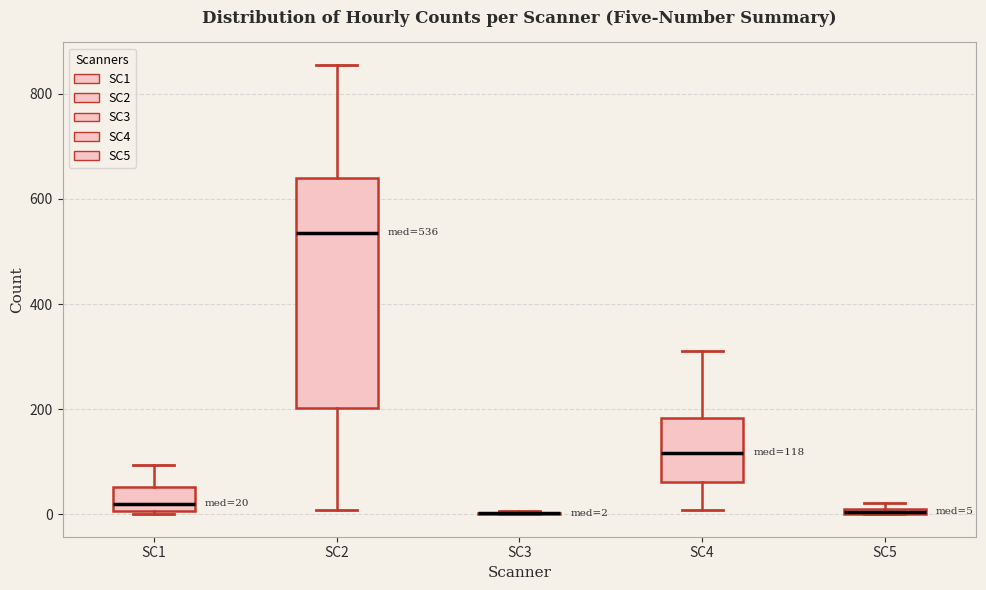

Comparing the boxes themselves (not the whiskers), which one is the tallest?

SC2